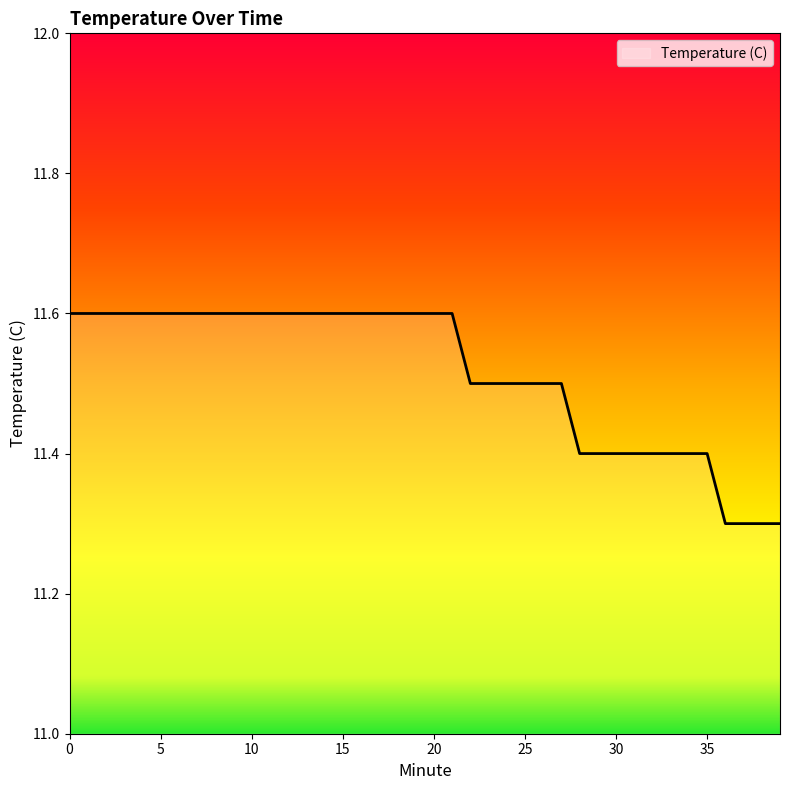

What is the minimum value shown in the chart?

11.3